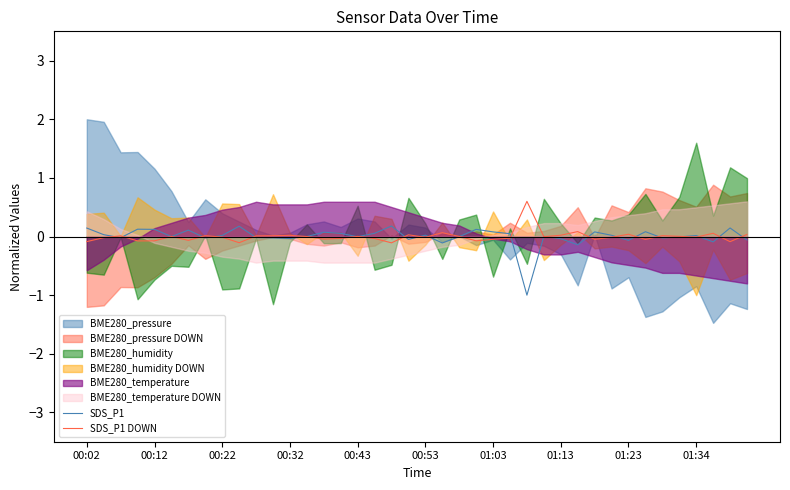

At how many categories does at least one series exceed 0?

40